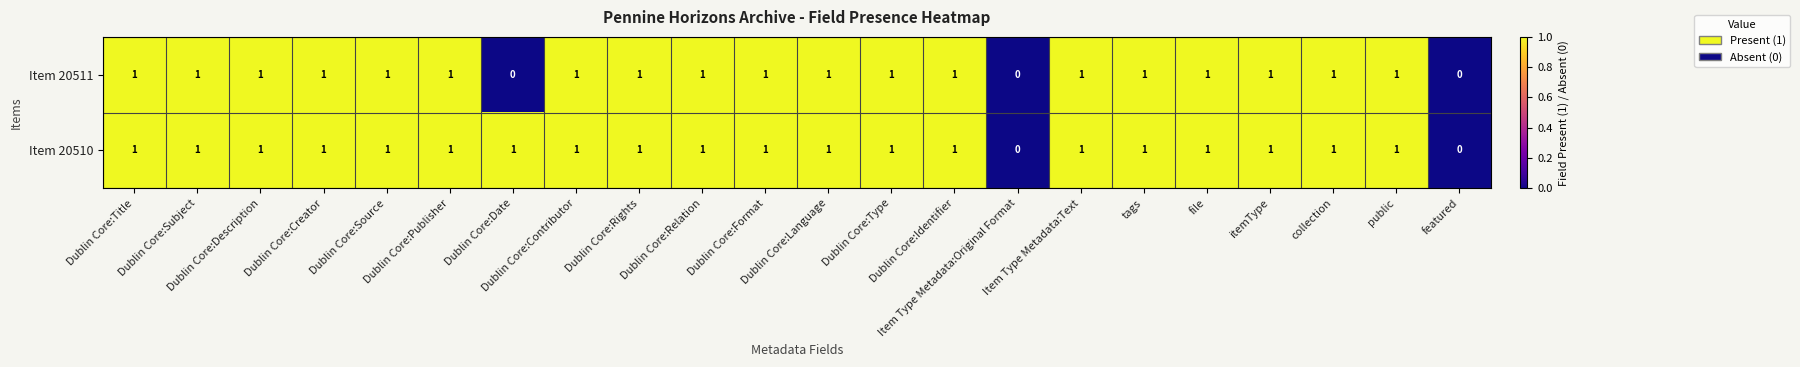

What is the sum of all Item 20511 values?

19